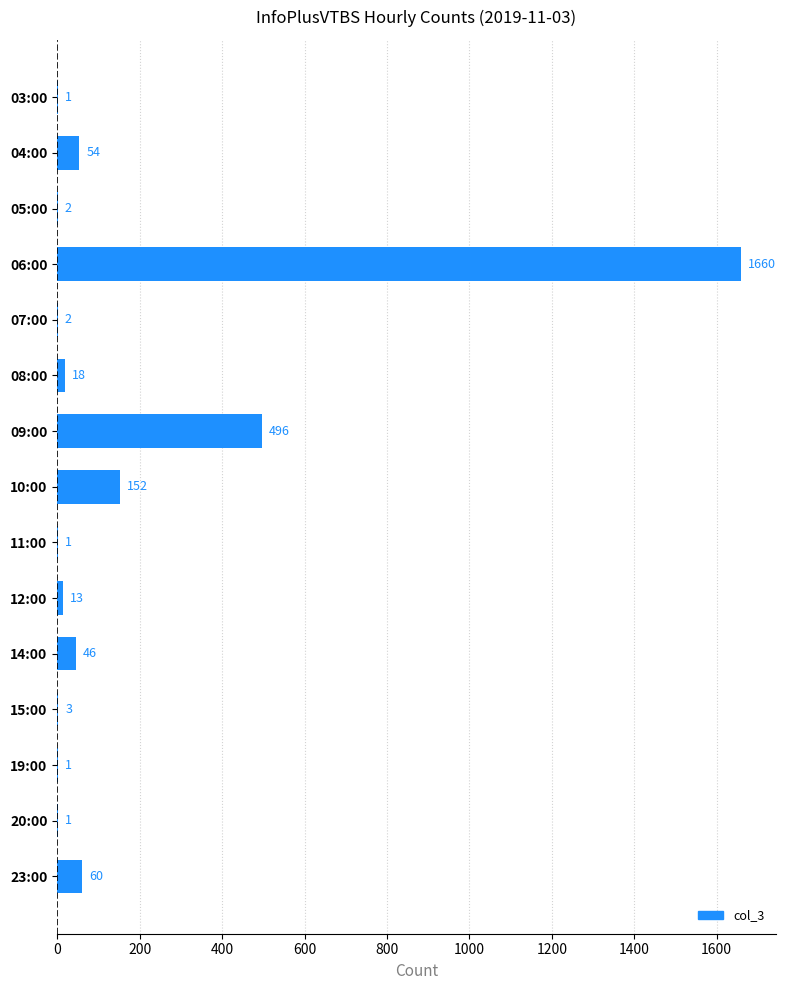

Are the bars horizontal?

Yes